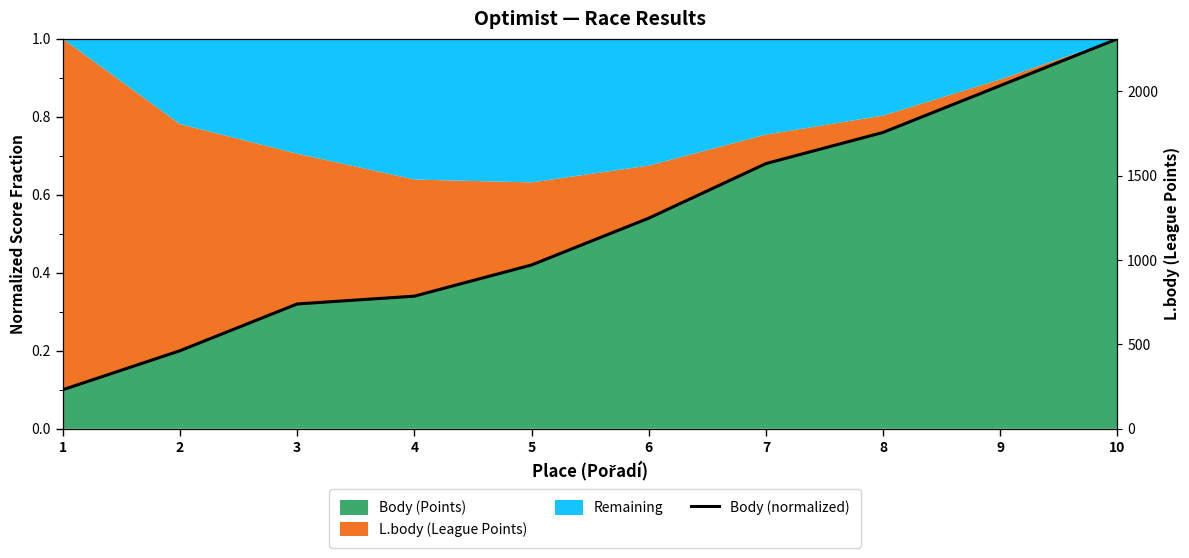

True or false: the data has more than 2 interior local peaks.

False